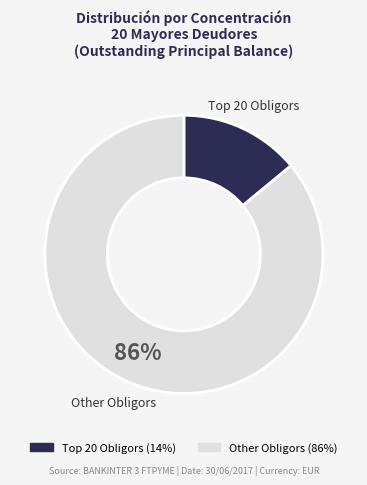

Count the number of slices in the pie.

2